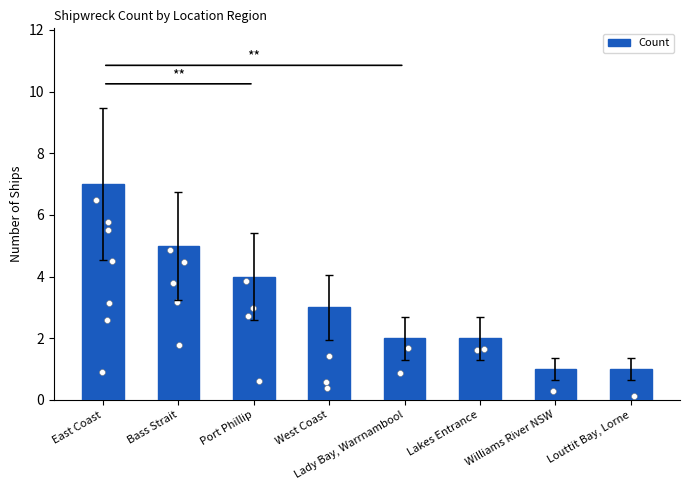

Between Bass Strait and Port Phillip, which is larger?

Bass Strait